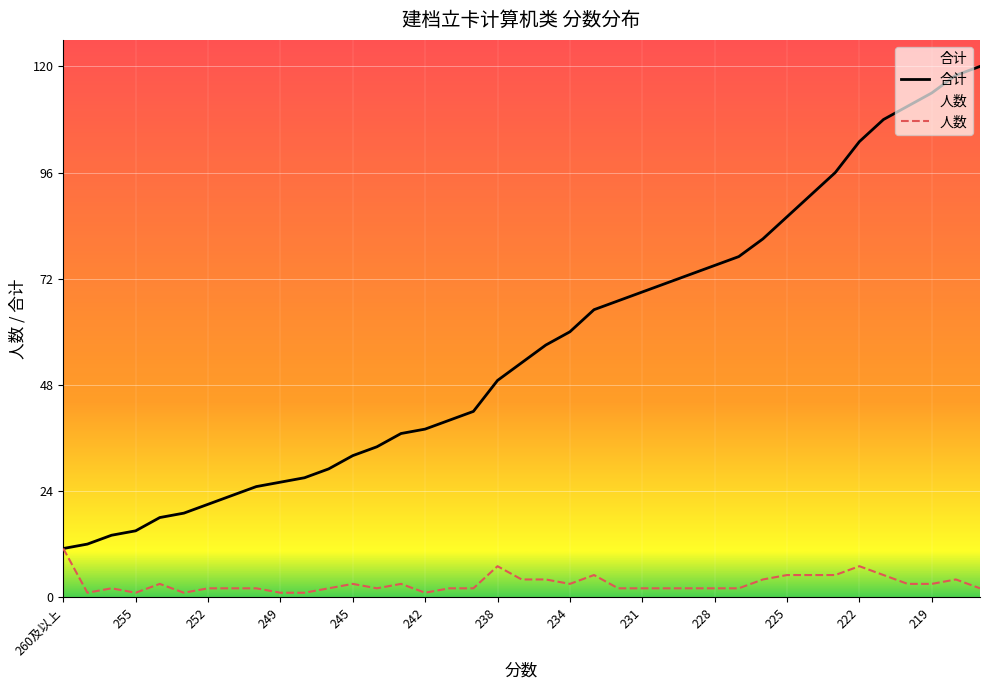

Which series has the largest range (max minus min)?

合计